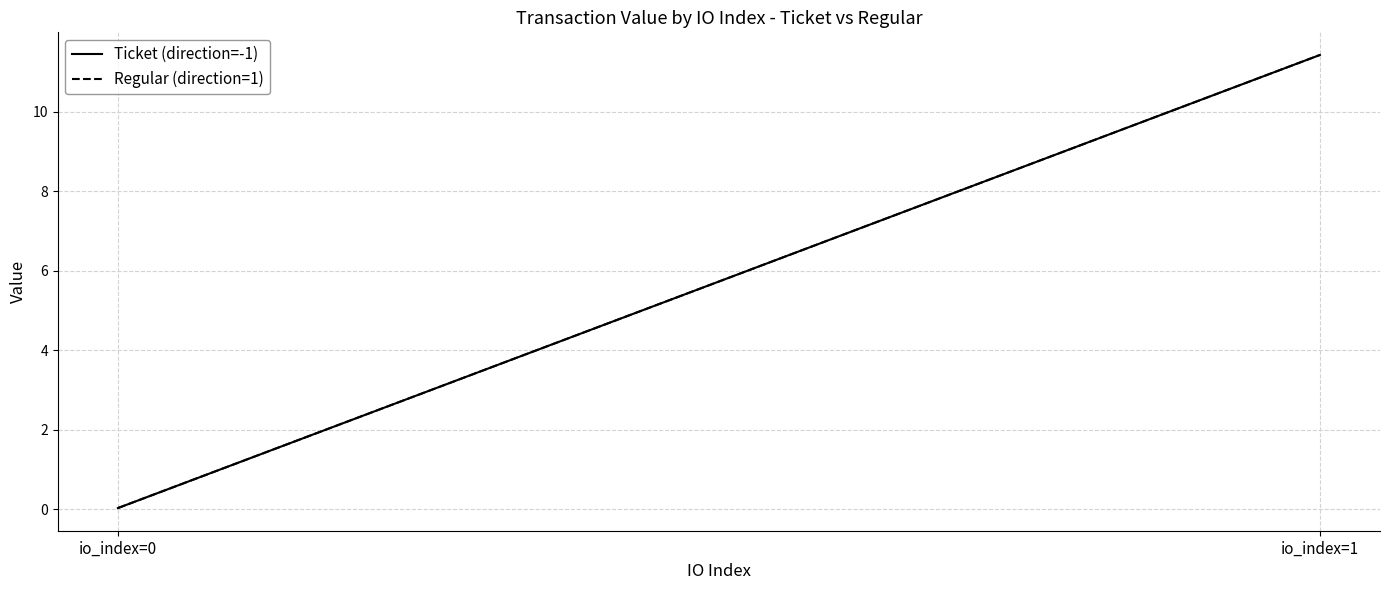

Which series has the widest spread of values?

Ticket (direction=-1)